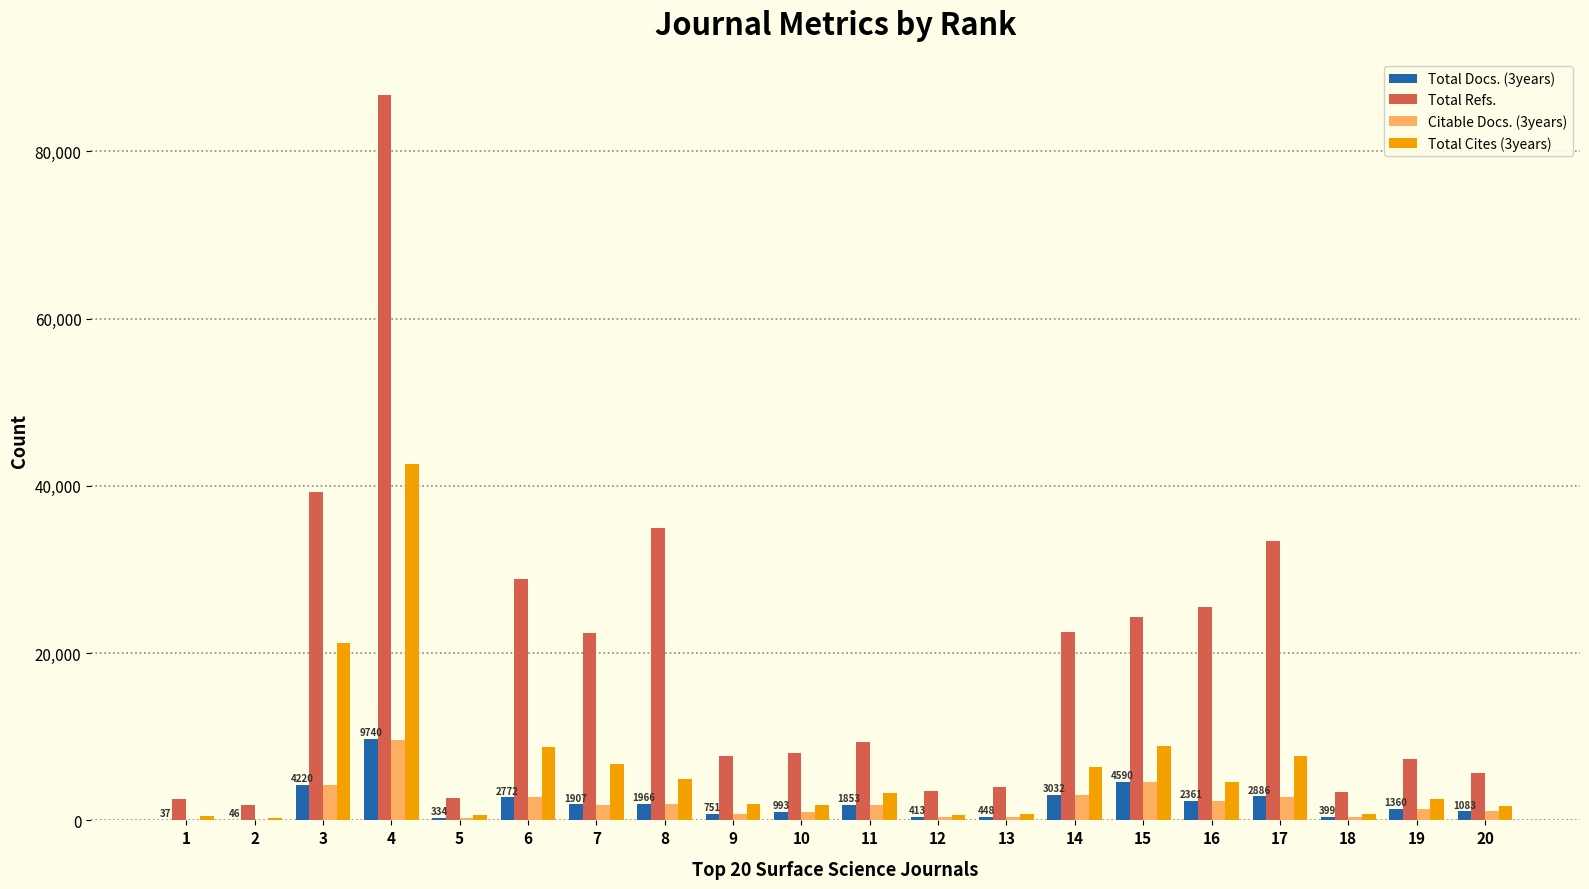

What is the greatest value displayed?

86700